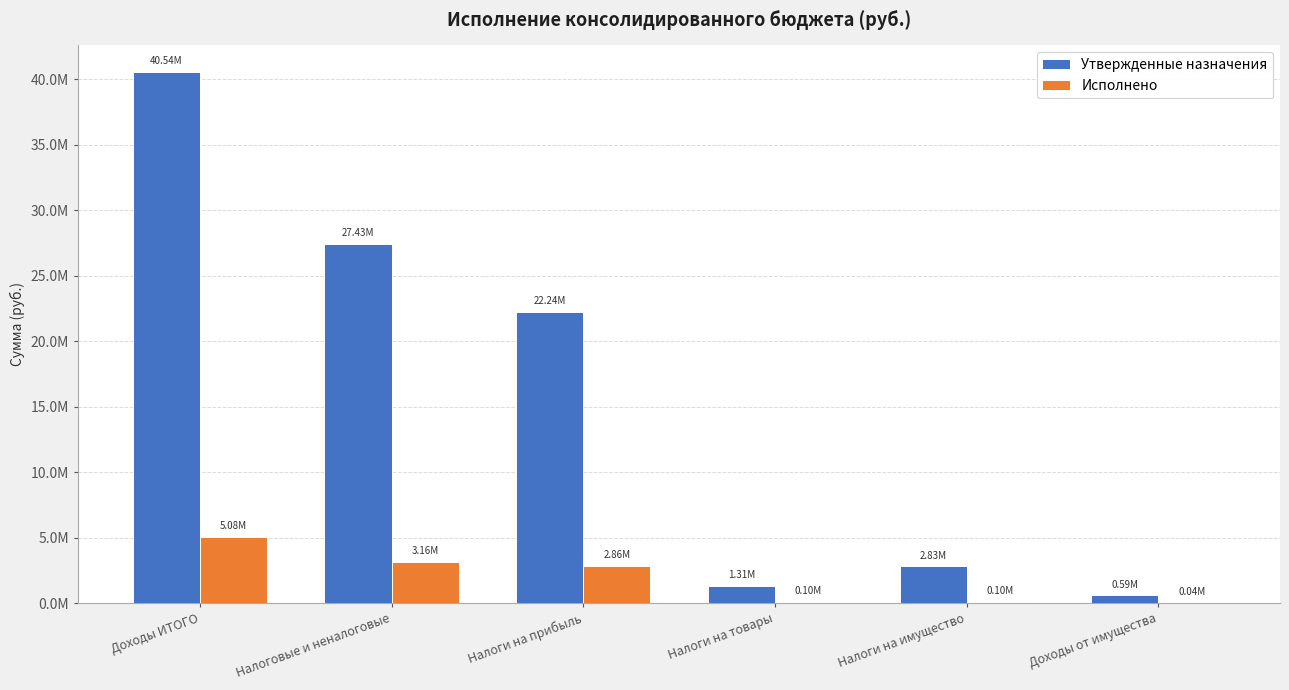

What are all the series names shown in the legend?

Утвержденные назначения, Исполнено